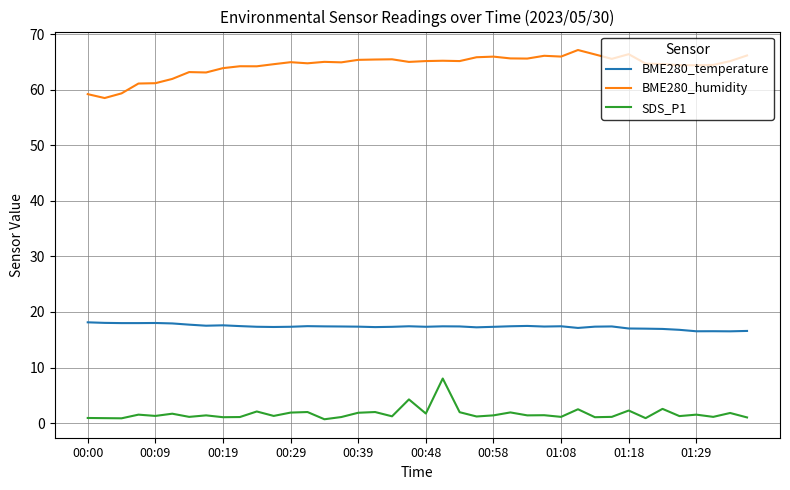

True or false: BME280_temperature and BME280_humidity cross at least once.

False